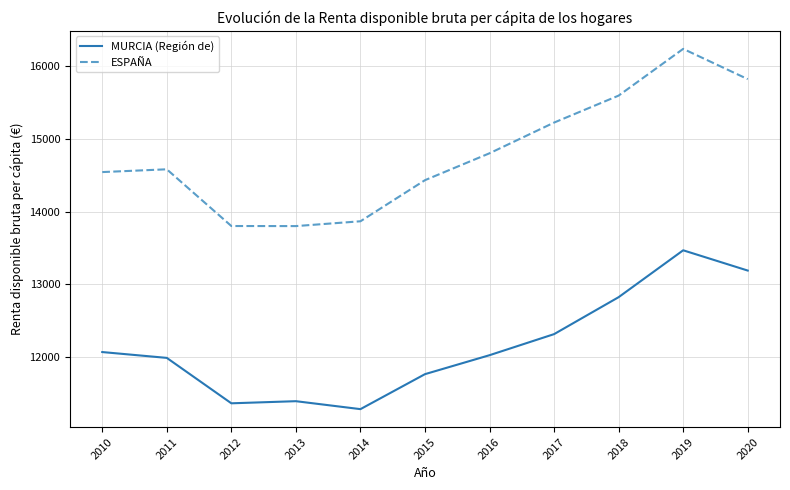

What are all the series names shown in the legend?

MURCIA (Región de), ESPAÑA